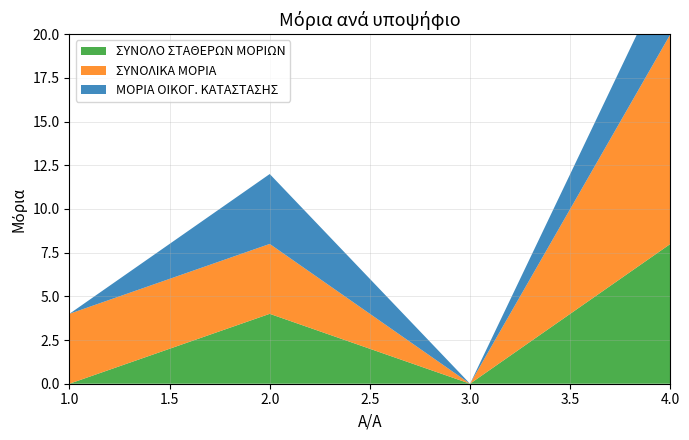

Reading left to right, list all the values displayed in this chart.

ΣΥΝΟΛΟ ΣΤΑΘΕΡΩΝ ΜΟΡΙΩΝ: 0	4	0	8
ΣΥΝΟΛΙΚΑ ΜΟΡΙΑ: 4	4	0	12
ΜΟΡΙΑ ΟΙΚΟΓ. ΚΑΤΑΣΤΑΣΗΣ: 0	4	0	4